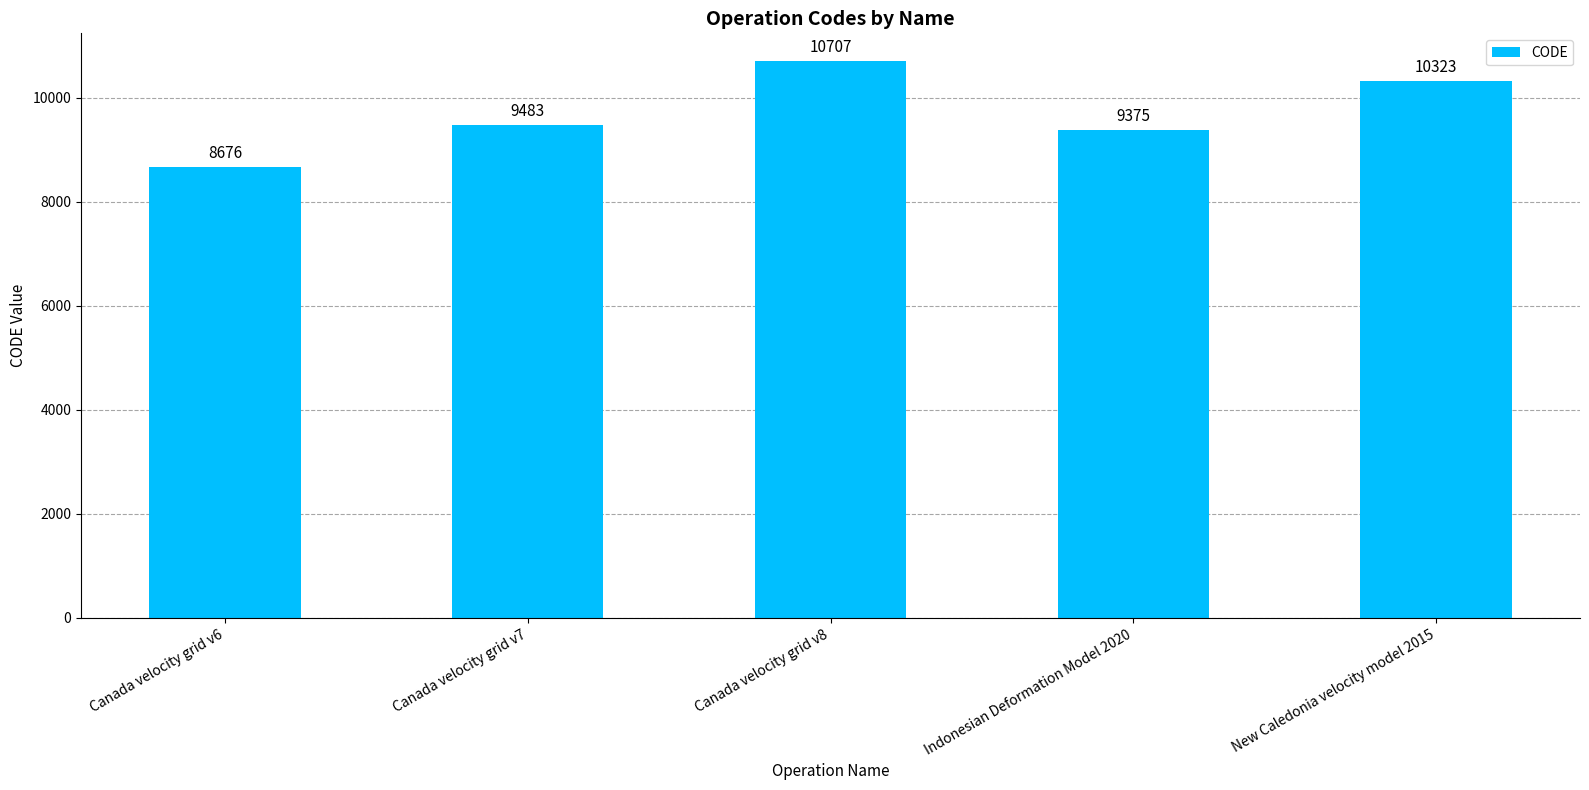

What is the difference between the maximum and minimum values?

2031